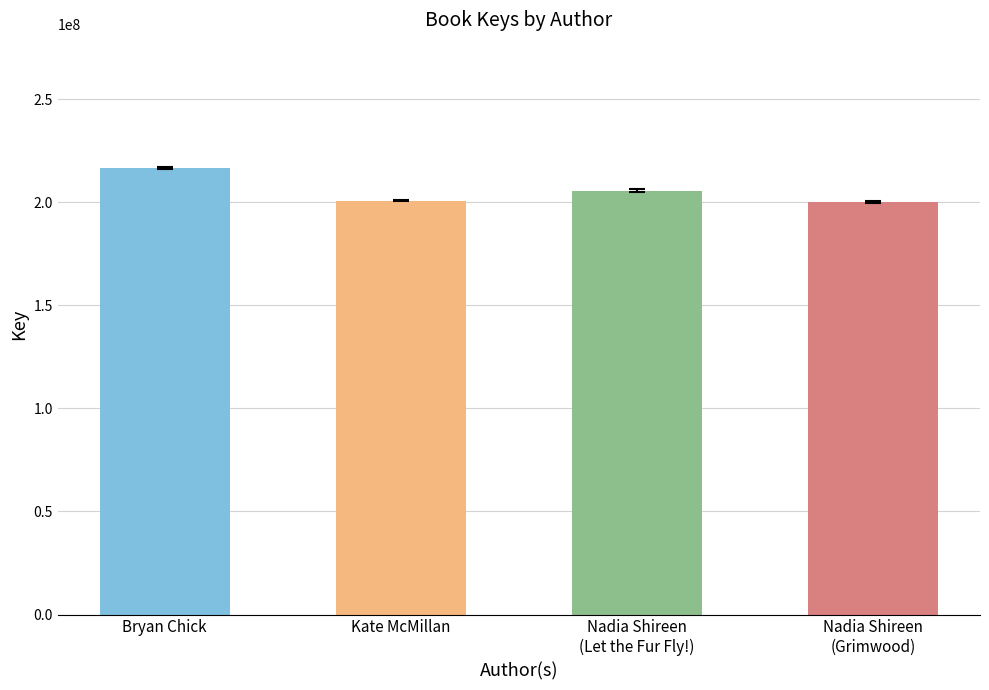

What is the average value?

205783590